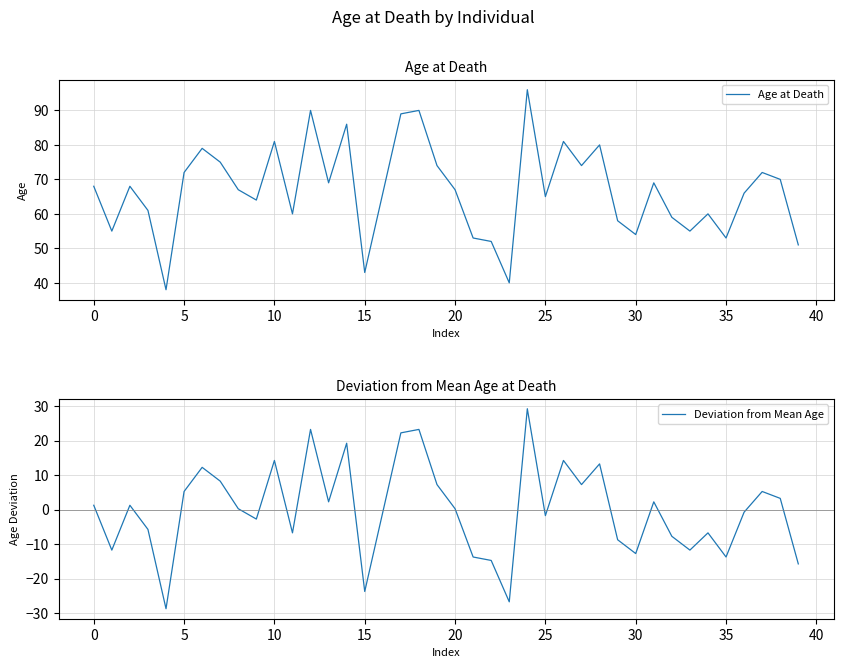

What is the minimum value for Age at Death?

38